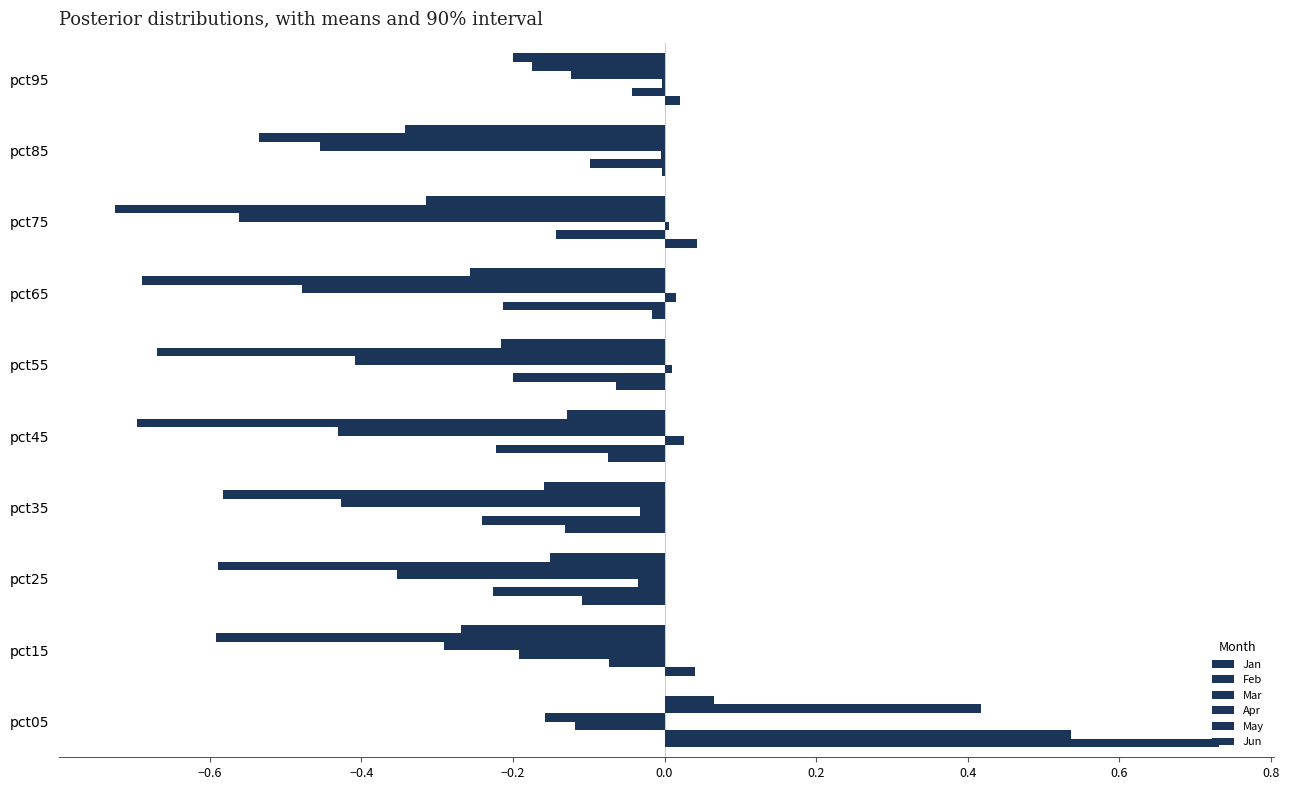

What is the difference between the maximum and minimum values in the Jun series?

0.4